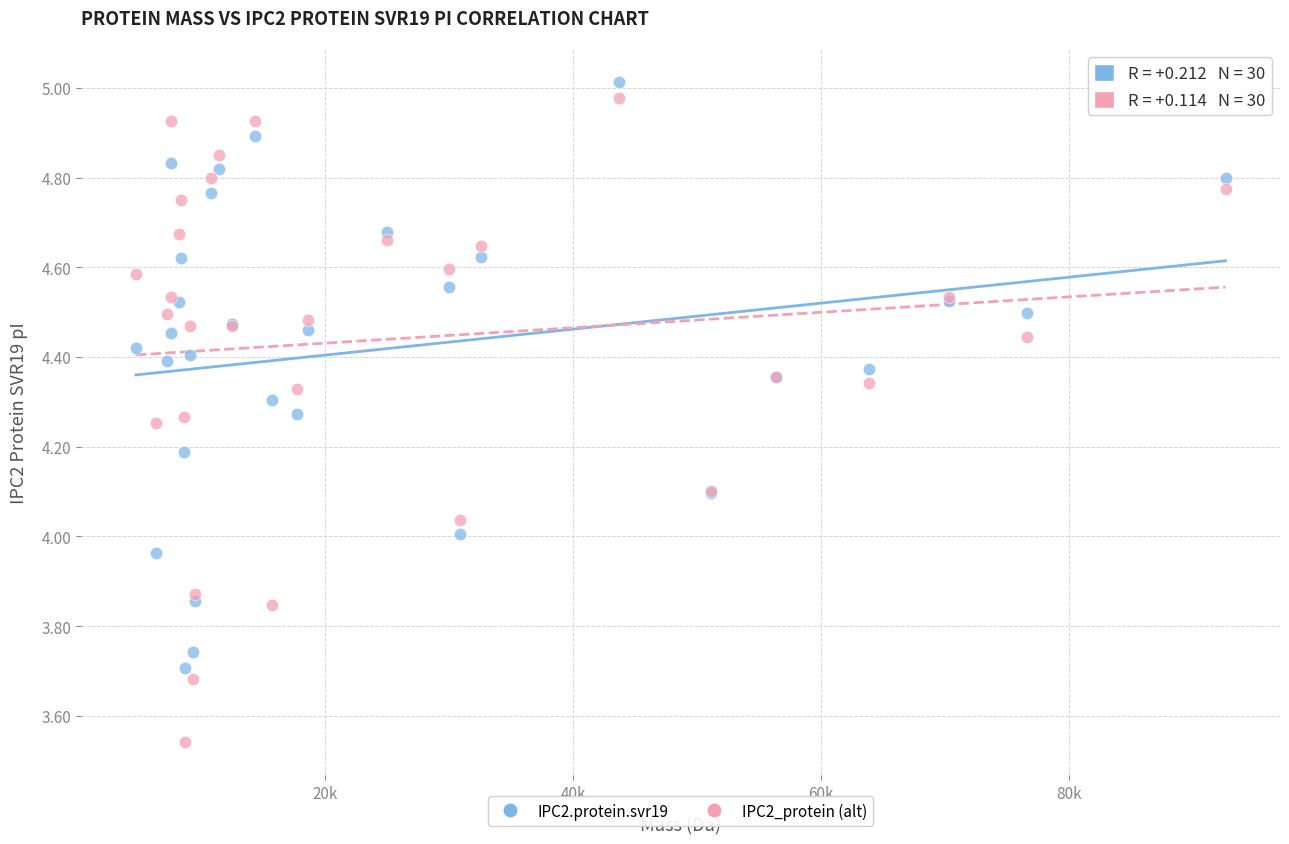

Which series has the widest spread of Y values?

IPC2_protein (alt)